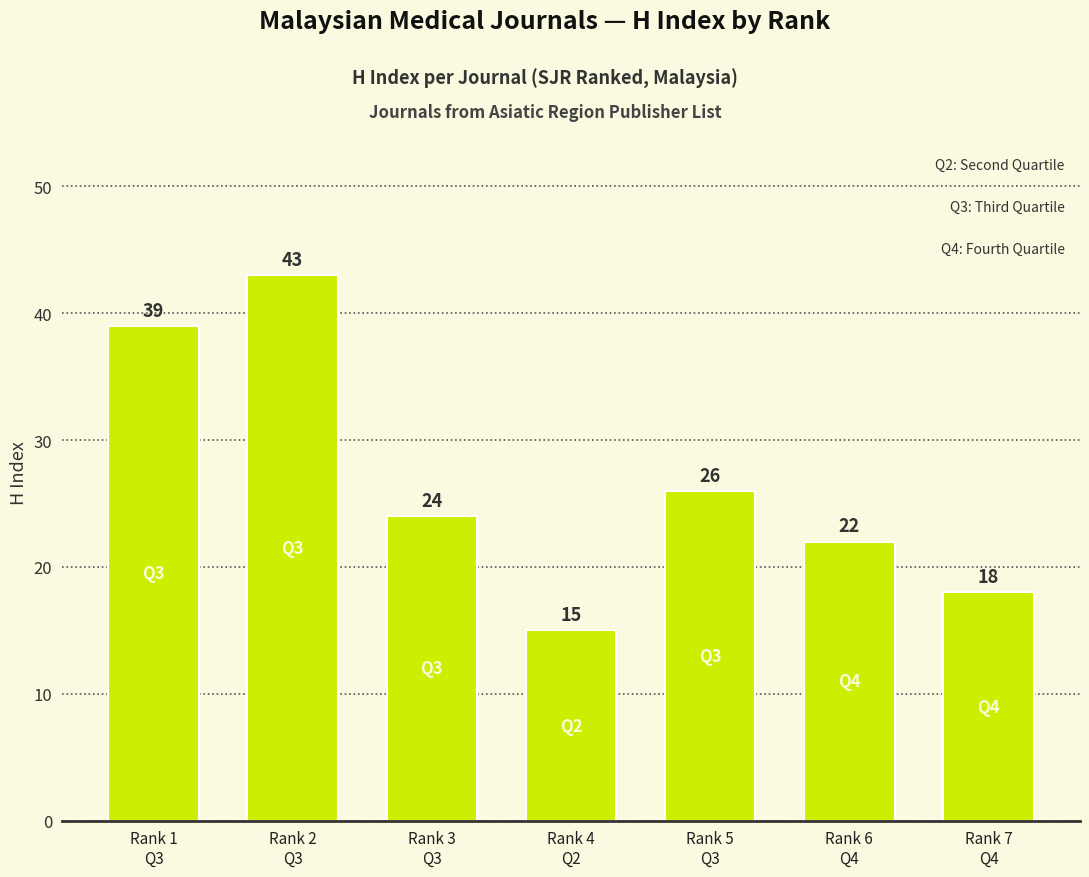

What is the label of the 5th bar from the left?

Rank 5
Q3